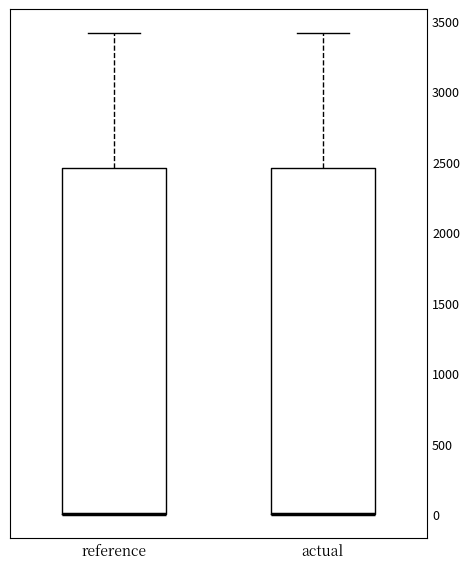

Reading left to right, read every box against the y-axis: the position of its median line, the range the box covers, and the ends of its whiskers. The values are not printed on the chart, so give them approximately, as read against the axis.

reference: median 0 (drawn on the box's lower edge), box 0 to 2450, whiskers 0 to 3400
actual: median 0 (drawn on the box's lower edge), box 0 to 2450, whiskers 0 to 3400